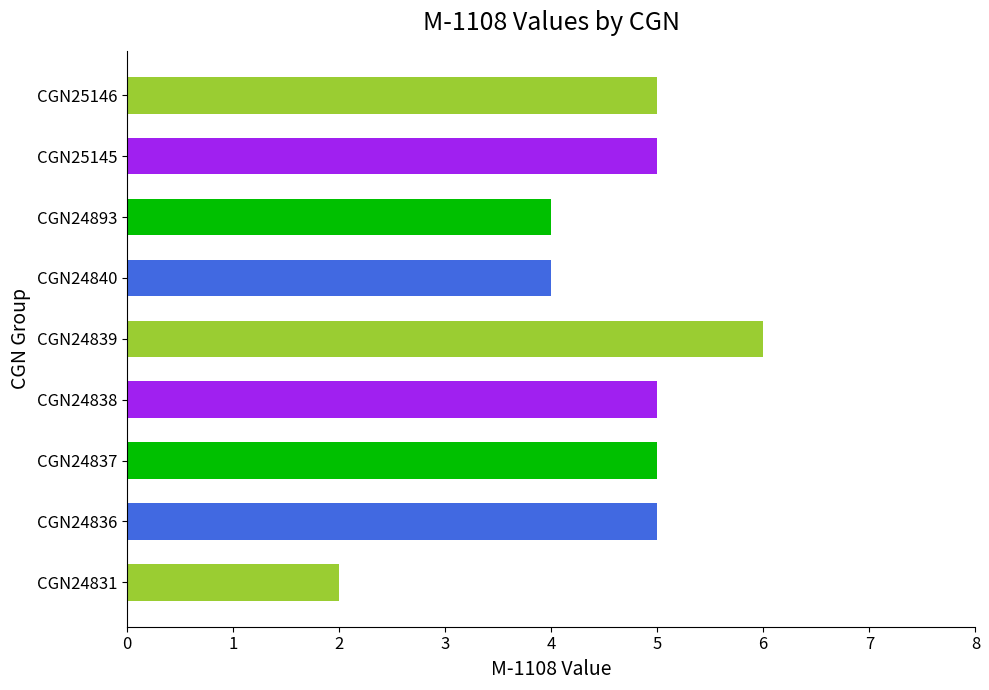

The value at CGN24893 is 7. True or false?

False